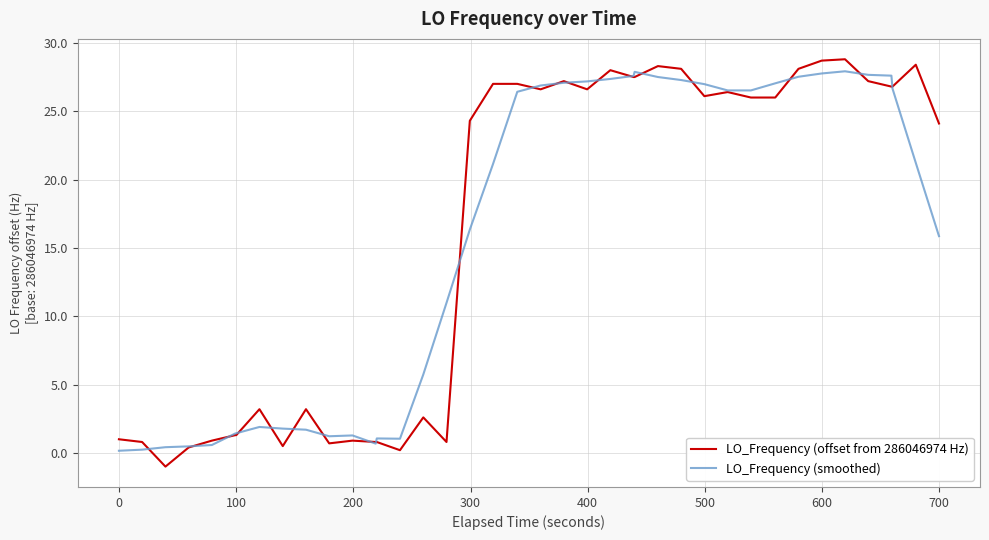

At how many categories does at least one series exceed 6?

24